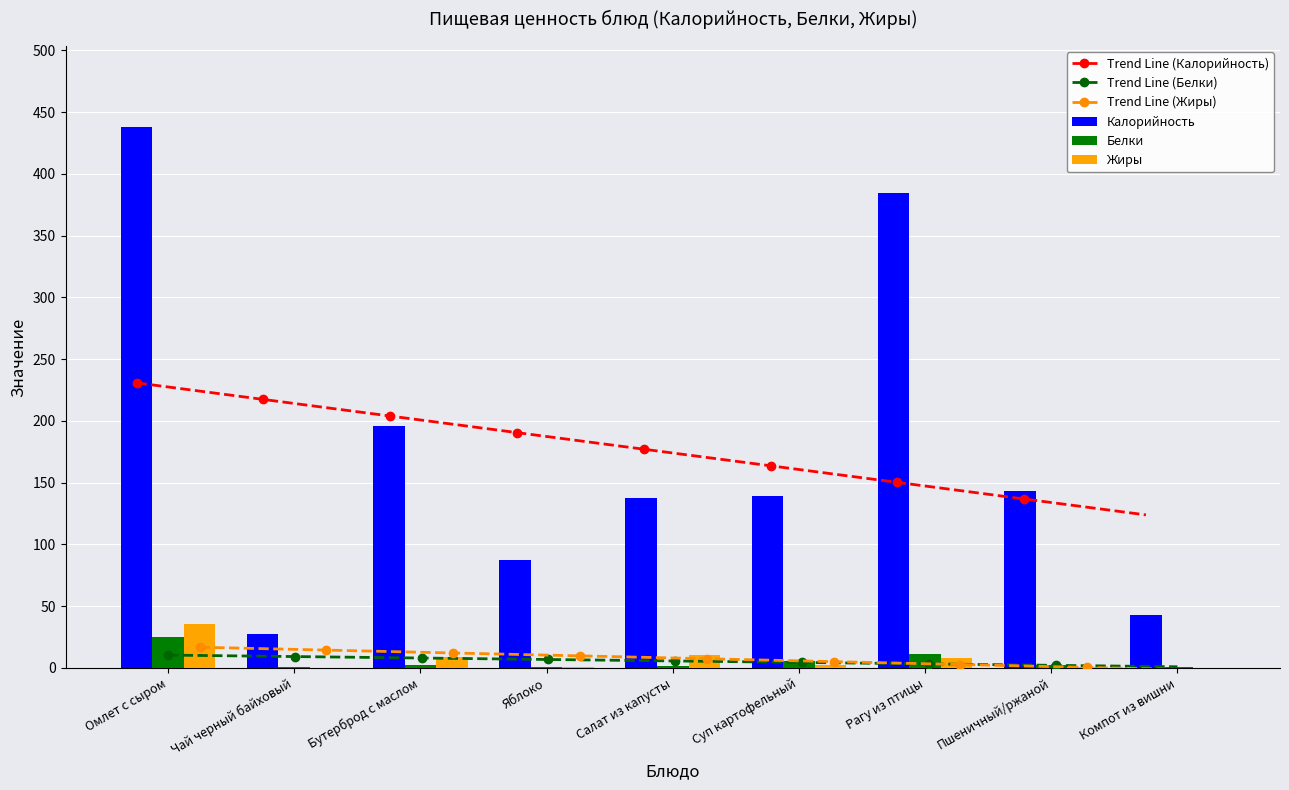

What is the difference between the maximum and minimum values in the Жиры series?

35.6